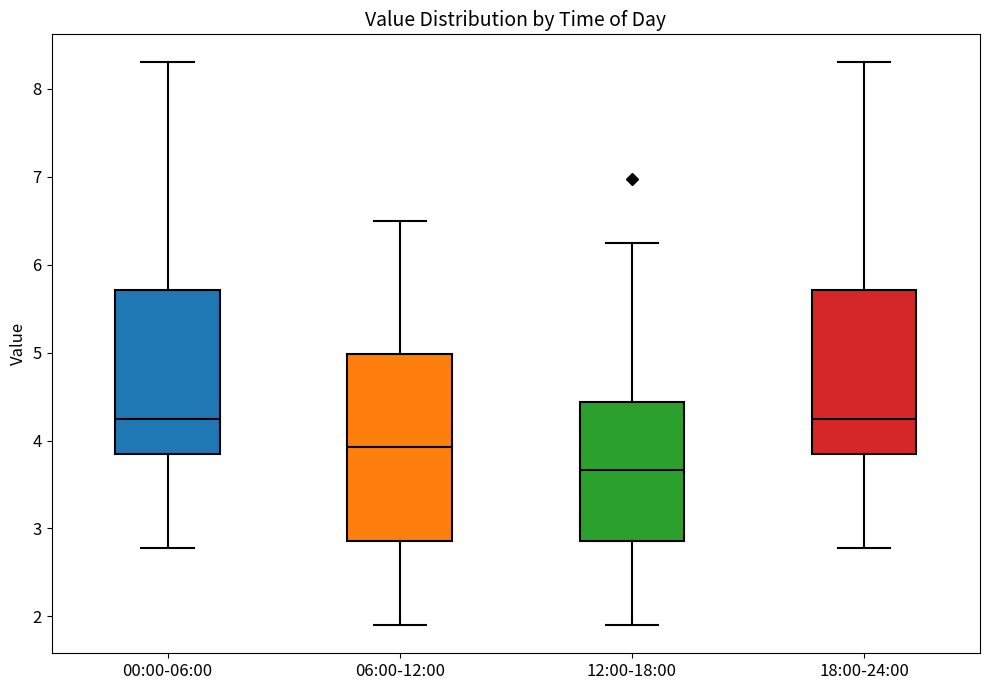

Where does the lower whisker of the box for 12:00-18:00 end on the y-axis? The values are not printed on the chart, so give them approximately, as read against the axis.

1.9